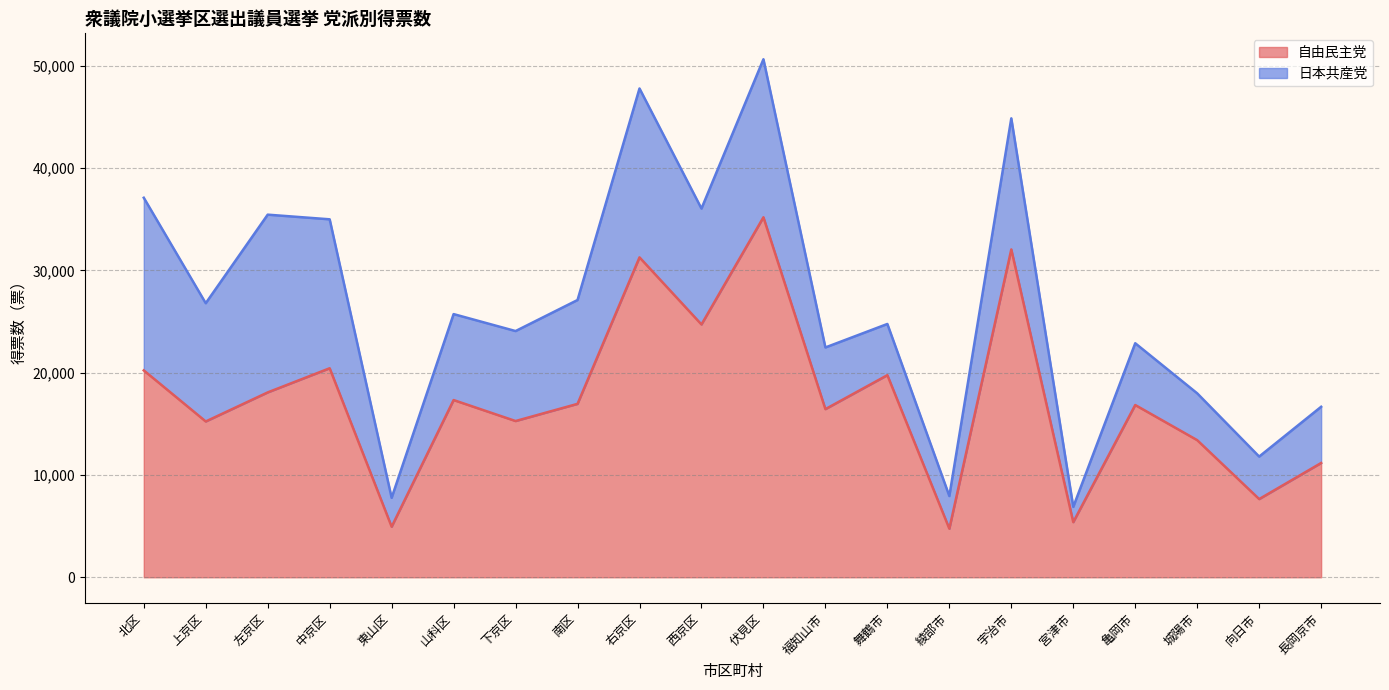

Is it true that 自由民主党 equals 8345 at 宮津市?

False